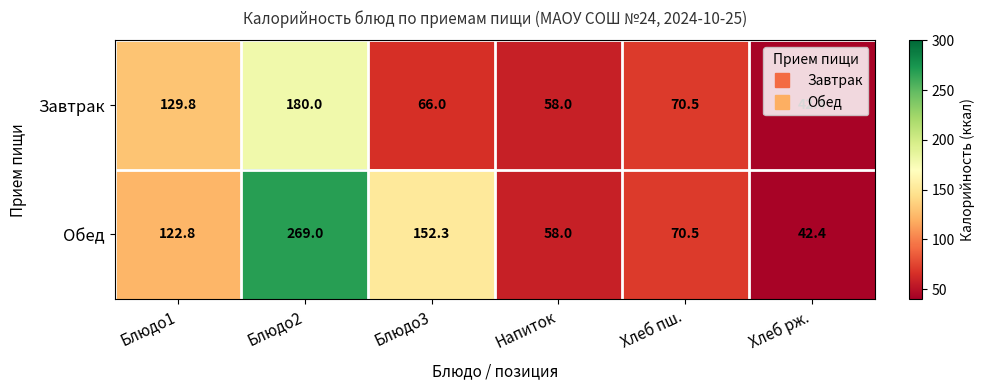

At which label is Обед closest to 155?

Блюдо3